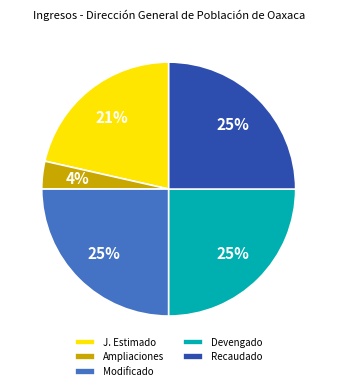

To the nearest percent, what portion does Modificado represent?

25%